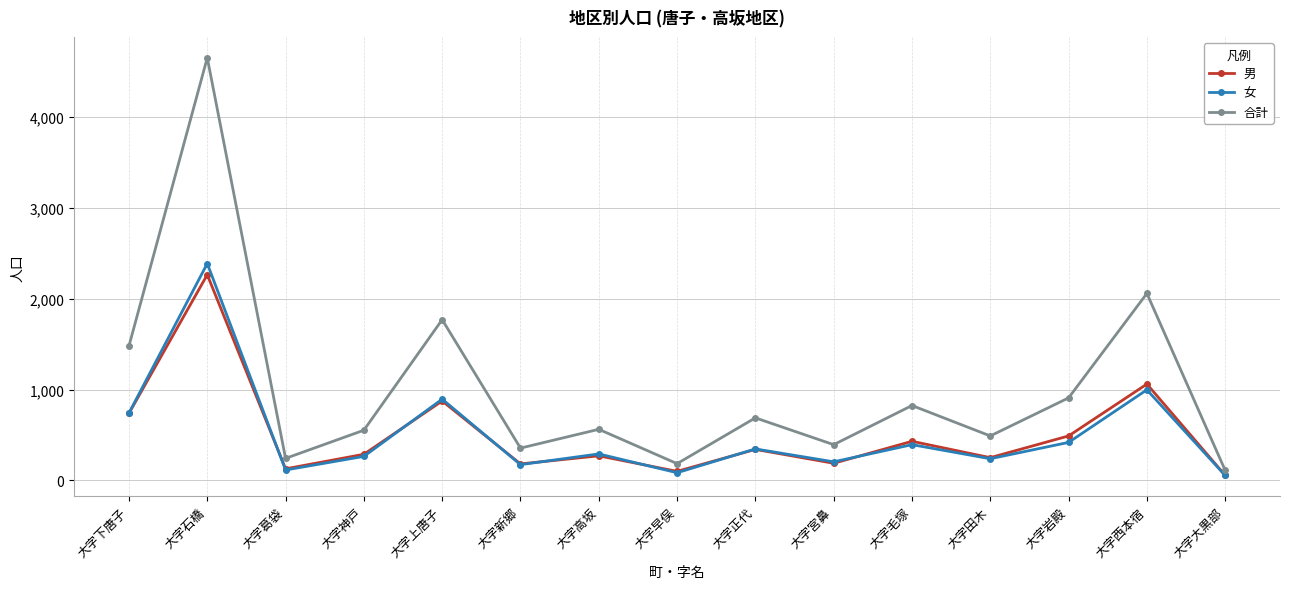

Which series has the largest total across all categories?

合計